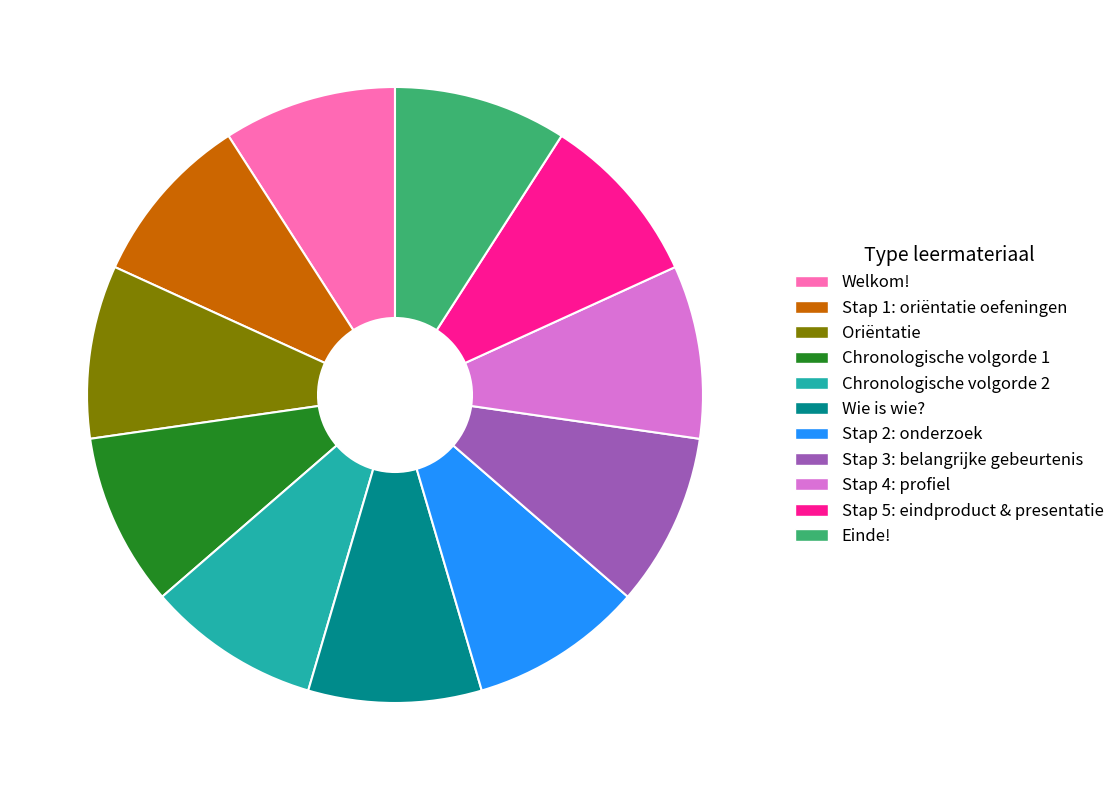

The Wie is wie? slice represents 9% of the pie. True or false?

True